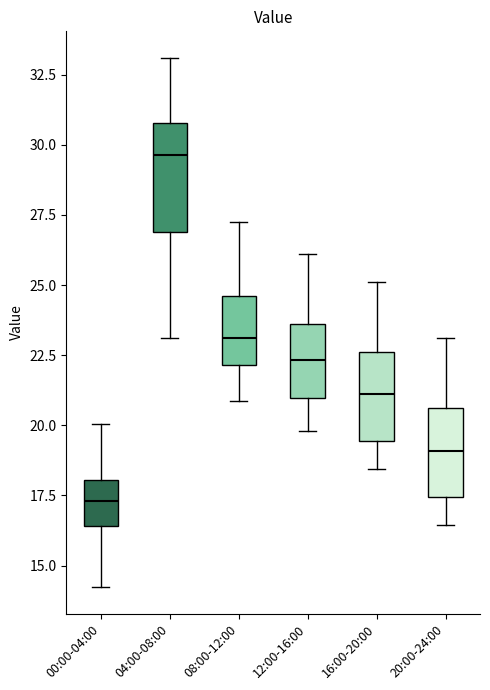

Reading left to right, read every box against the y-axis: the position of its median line, the range the box covers, and the ends of its whiskers. The values are not printed on the chart, so give them approximately, as read against the axis.

00:00-04:00: median 17.5, box 16.5 to 18.0, whiskers 14.0 to 20.0
04:00-08:00: median 29.5, box 27.0 to 31.0, whiskers 23.0 to 33.0
08:00-12:00: median 23.0, box 22.0 to 24.5, whiskers 21.0 to 27.0
12:00-16:00: median 22.5, box 21.0 to 23.5, whiskers 20.0 to 26.0
16:00-20:00: median 21.0, box 19.5 to 22.5, whiskers 18.5 to 25.0
20:00-24:00: median 19.0, box 17.5 to 20.5, whiskers 16.5 to 23.0